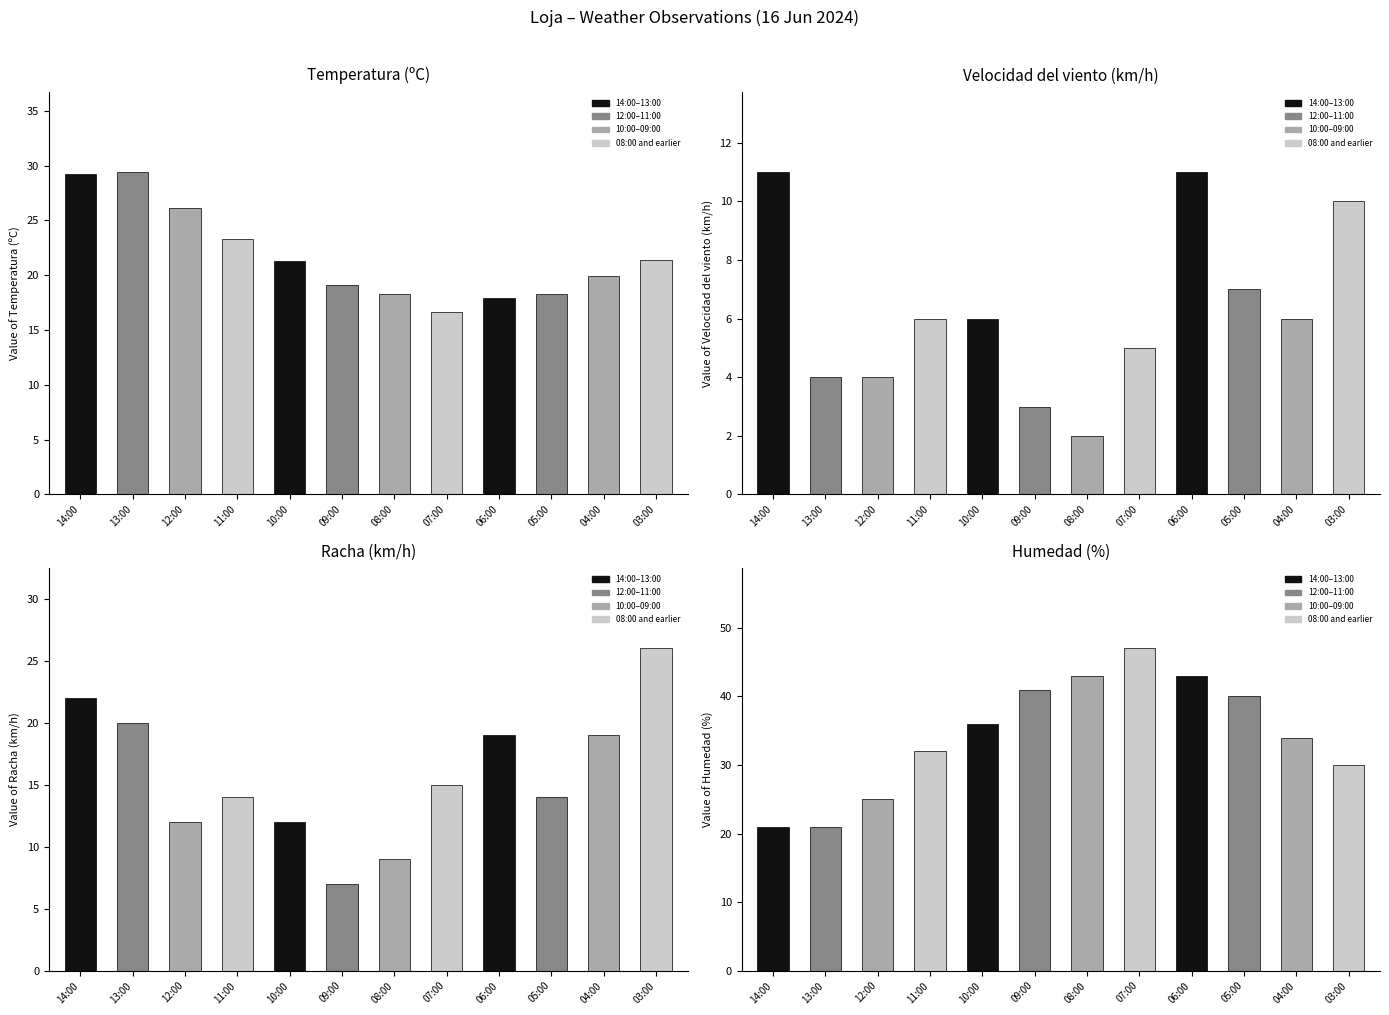

What is the maximum value shown in the chart?

47.0